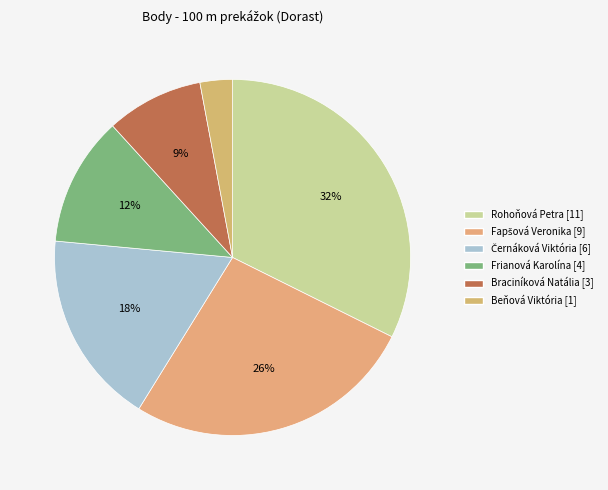

How many segments does this pie chart have?

6